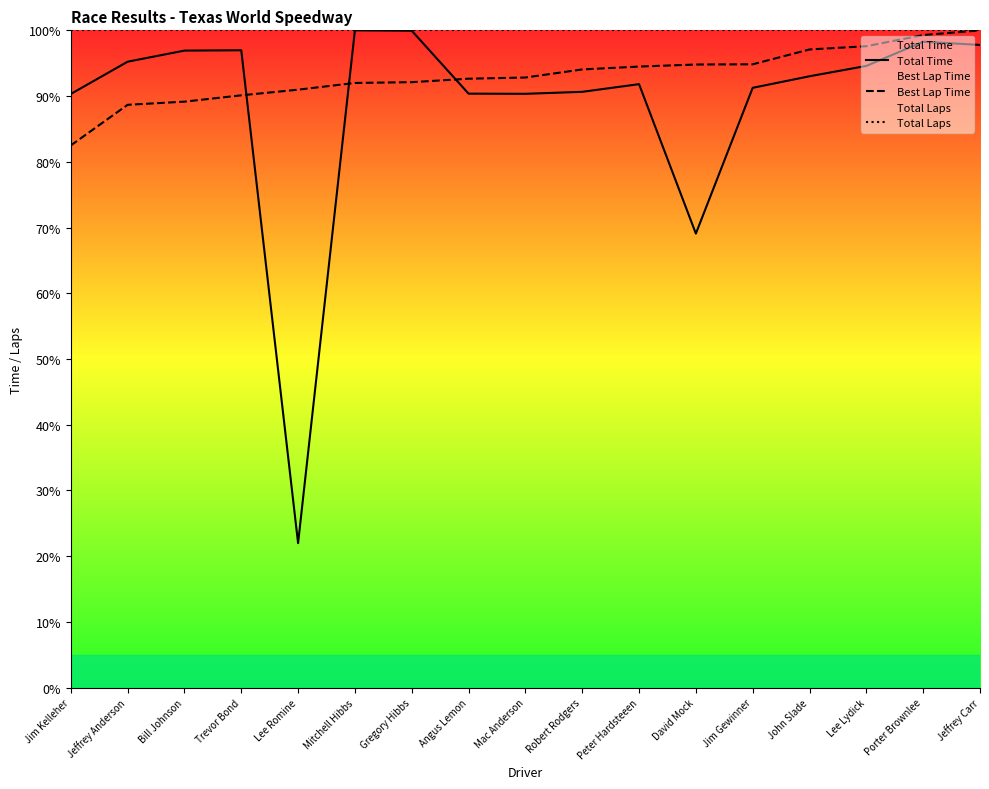

True or false: Best Lap Time has a value of 94.8 at David Mock.

True